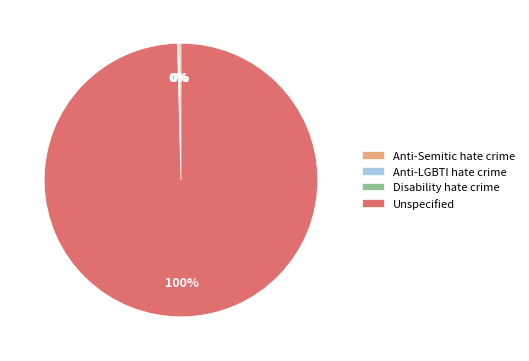

Which slice is the largest?

Unspecified